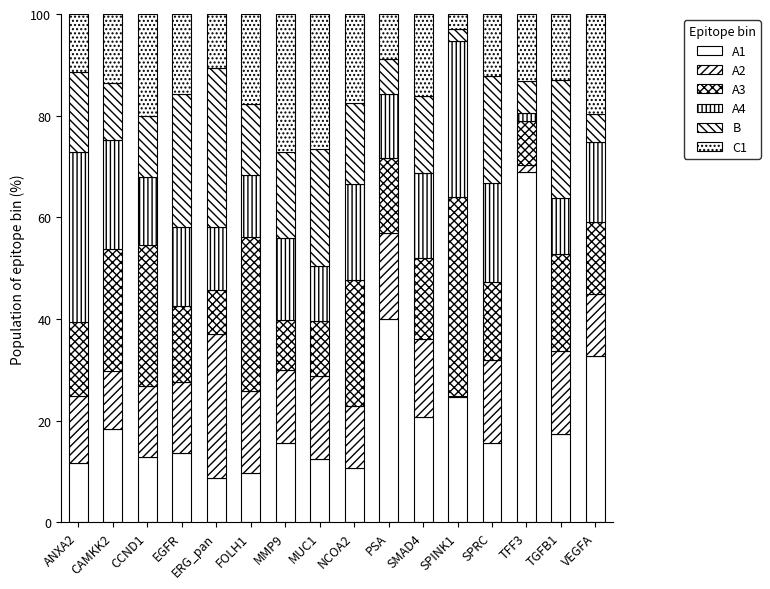

Count the number of categories in the chart.

16